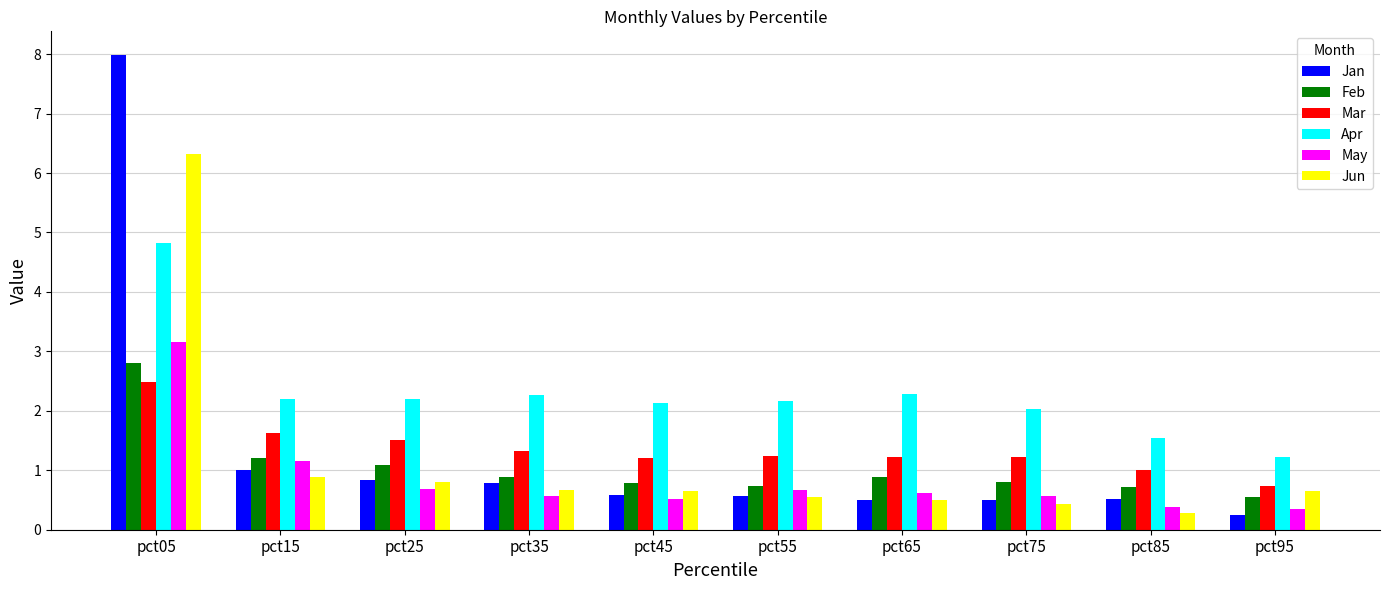

At which label is Jun closest to 3?

pct15